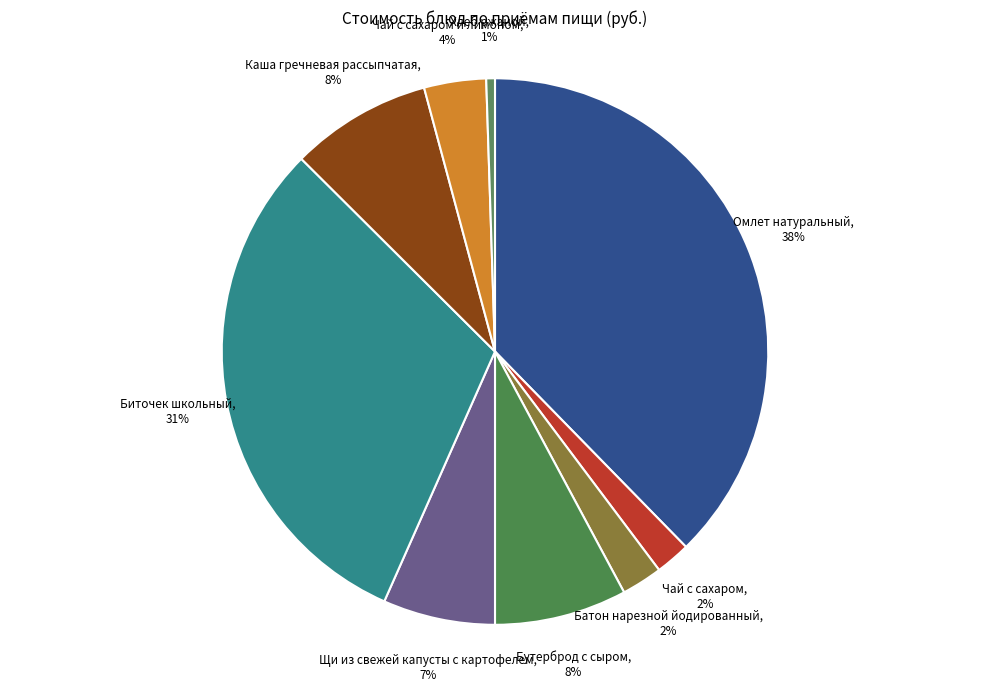

Do Чай с сахаром и лимоном and Бутерброд с сыром together represent more than half of the pie?

No